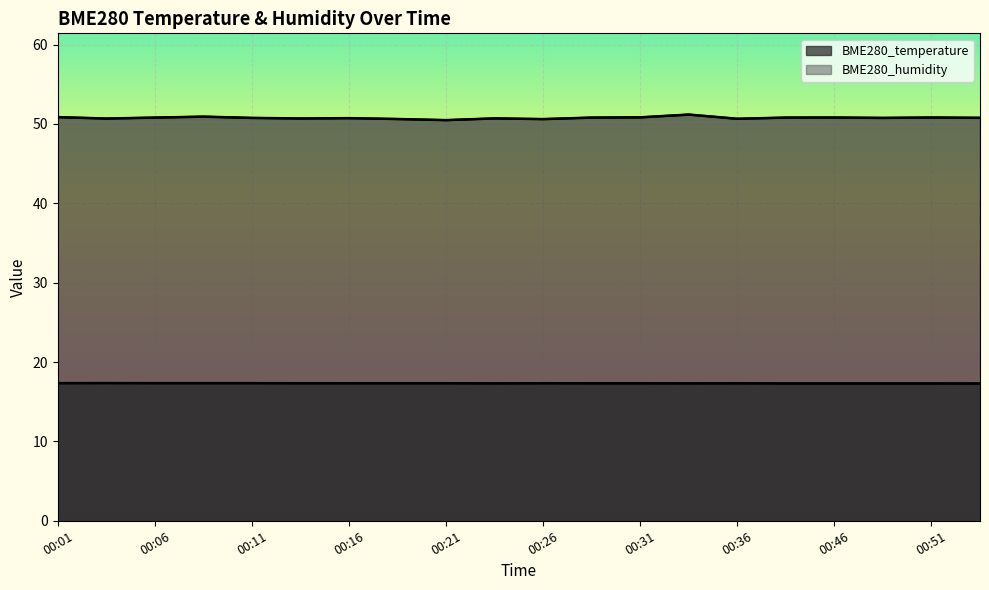

True or false: BME280_temperature and BME280_humidity intersect in this chart.

False